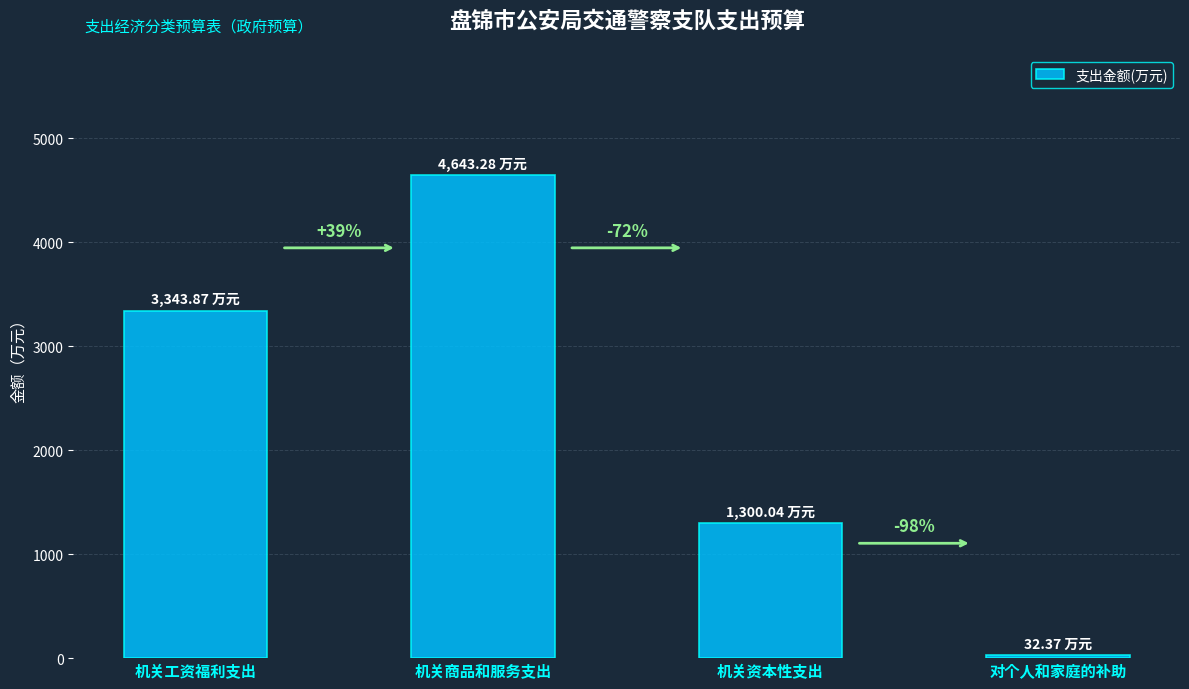

At which label is the value closest to 2337?

机关工资福利支出